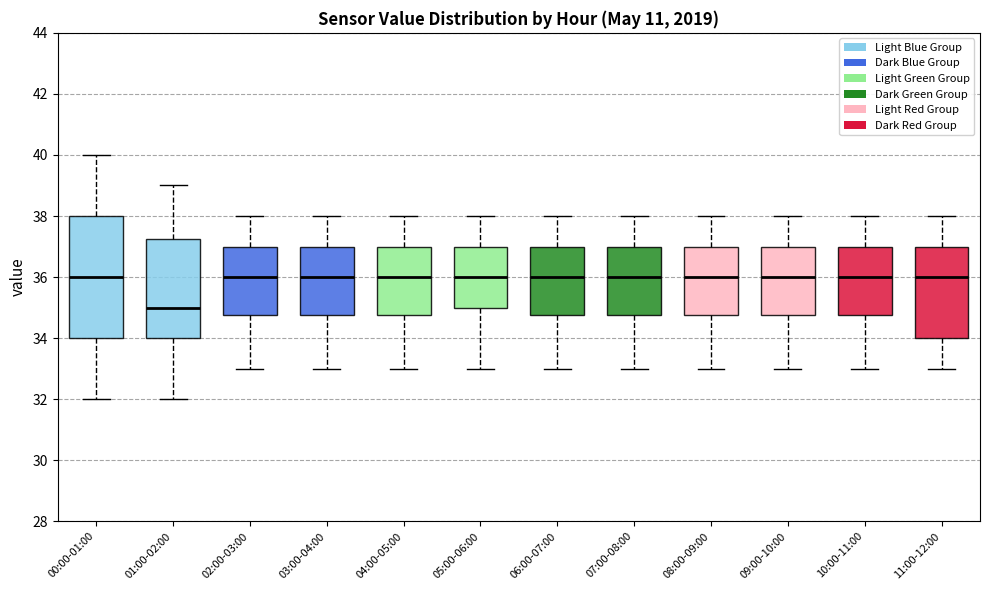

Comparing the boxes themselves (not the whiskers), which one is the tallest?

00:00-01:00